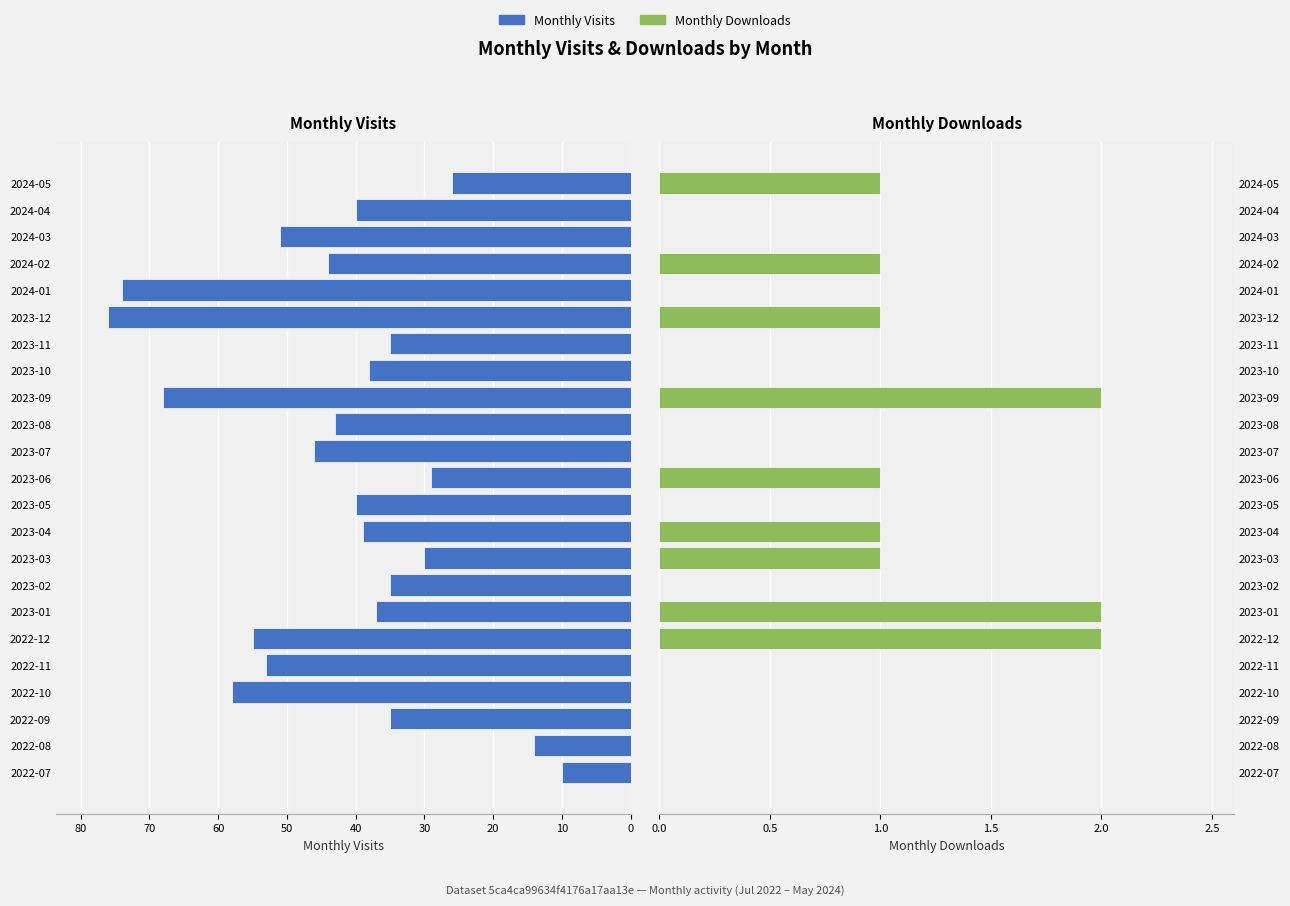

Does the chart contain any negative values?

No